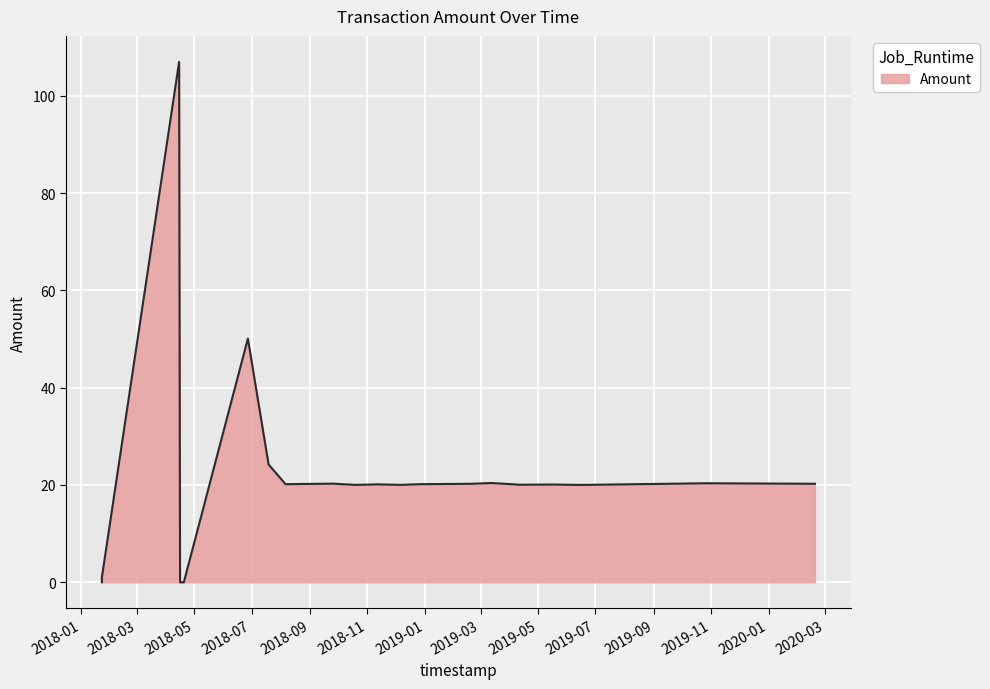

Which has a higher value, 2019-04-12 or 2018-09-25?

2018-09-25